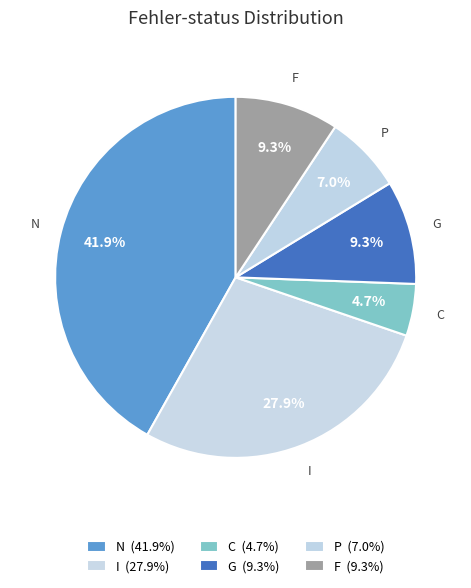

Count the number of slices in the pie.

6